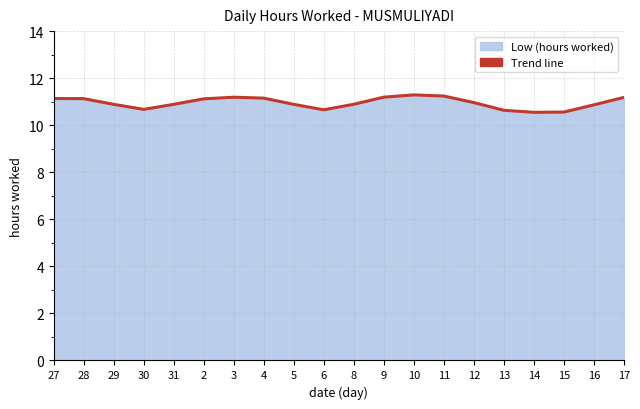

The chart shows a value of 6.8 at 4. True or false?

False